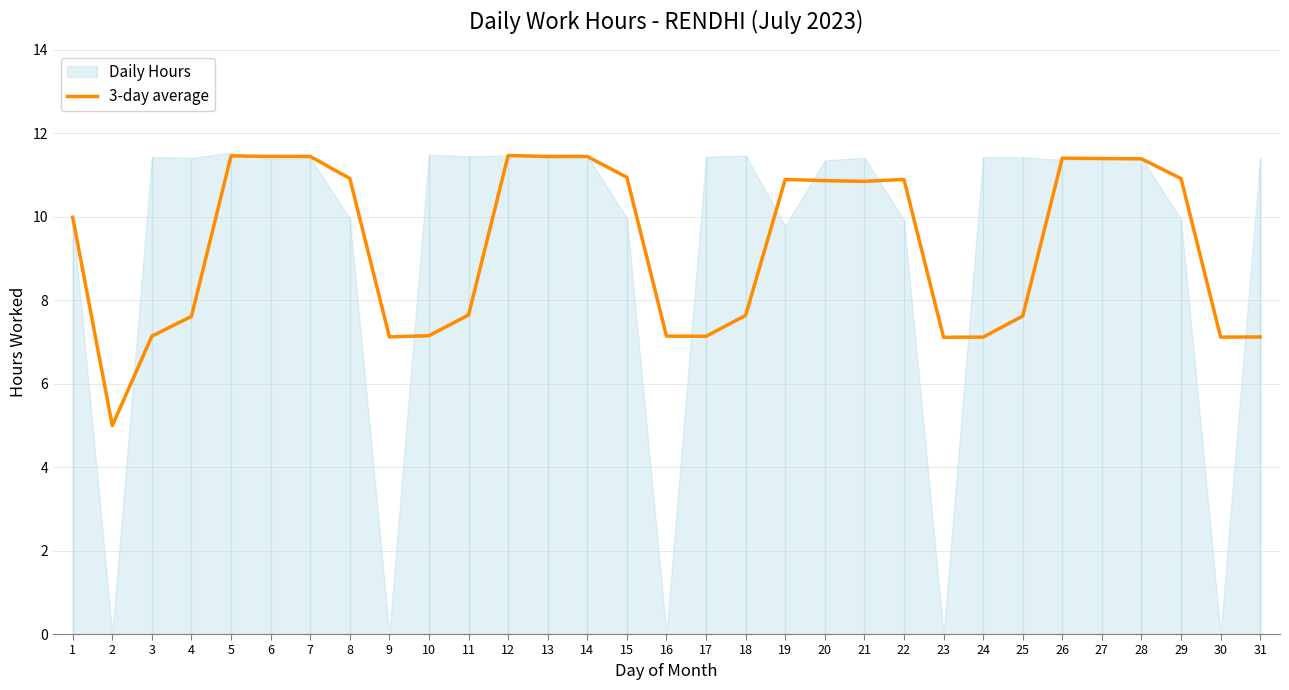

How many values exceed 10?

16